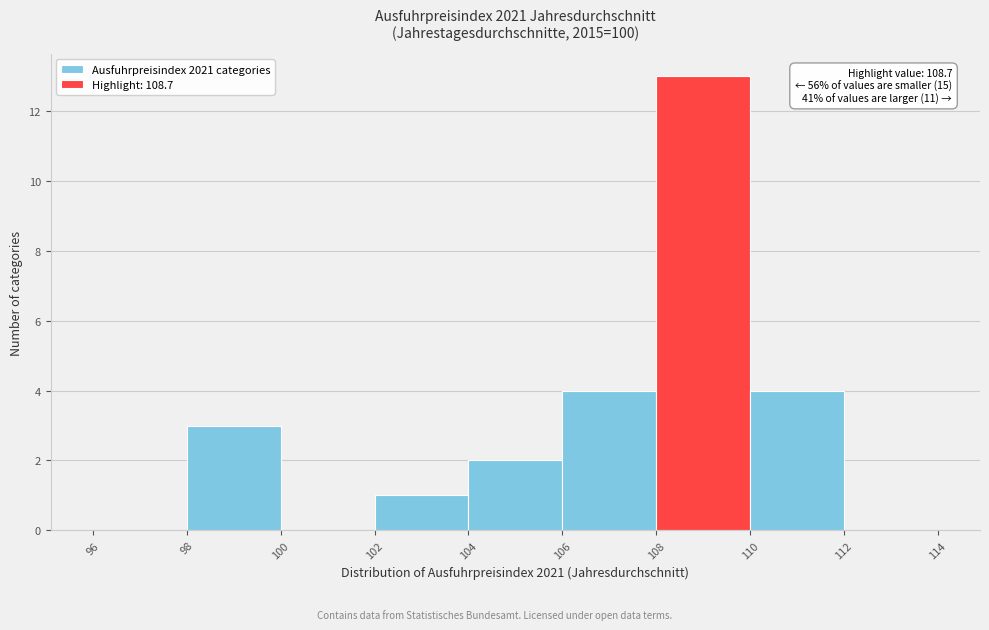

Over which range of the x-axis is the bar tallest?

108 to 110